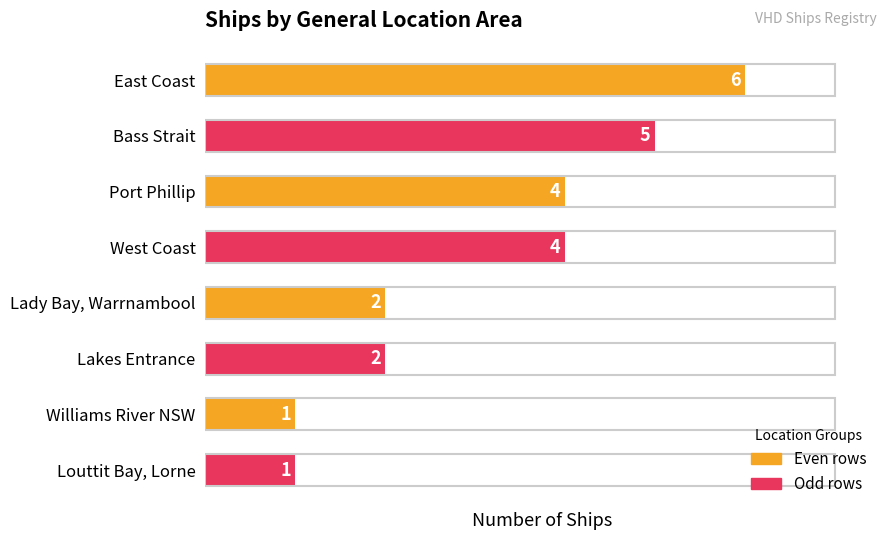

Count the number of data series in this chart.

1